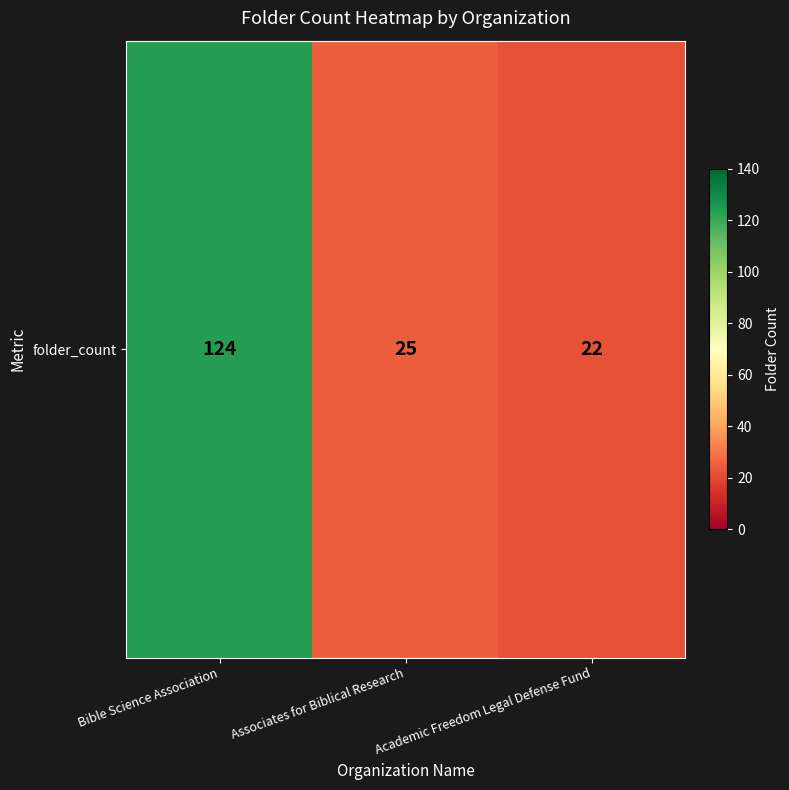

What is the ratio of the value at Bible Science Association to the value at Academic Freedom Legal Defense Fund?

5.6